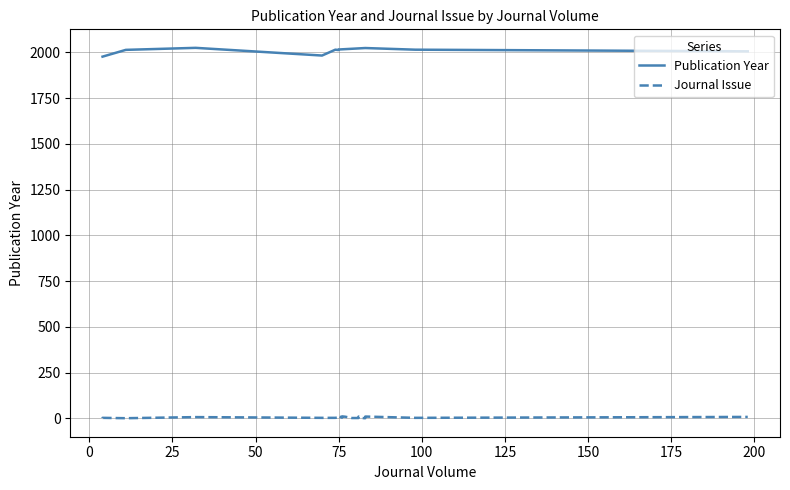

At which label is Journal Issue closest to 6?

75